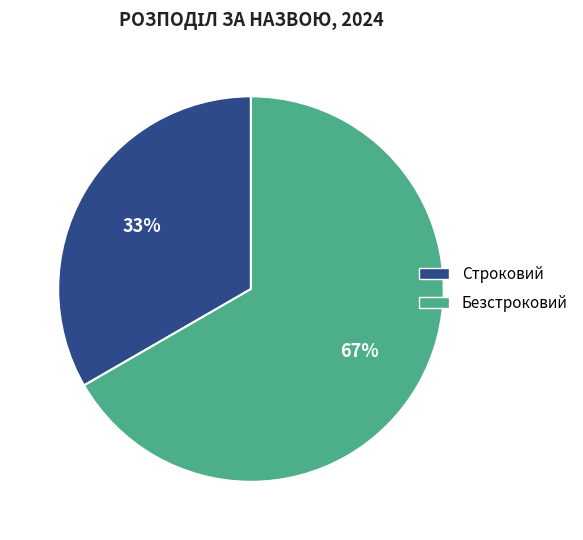

To the nearest percent, what is the average slice percentage?

50%